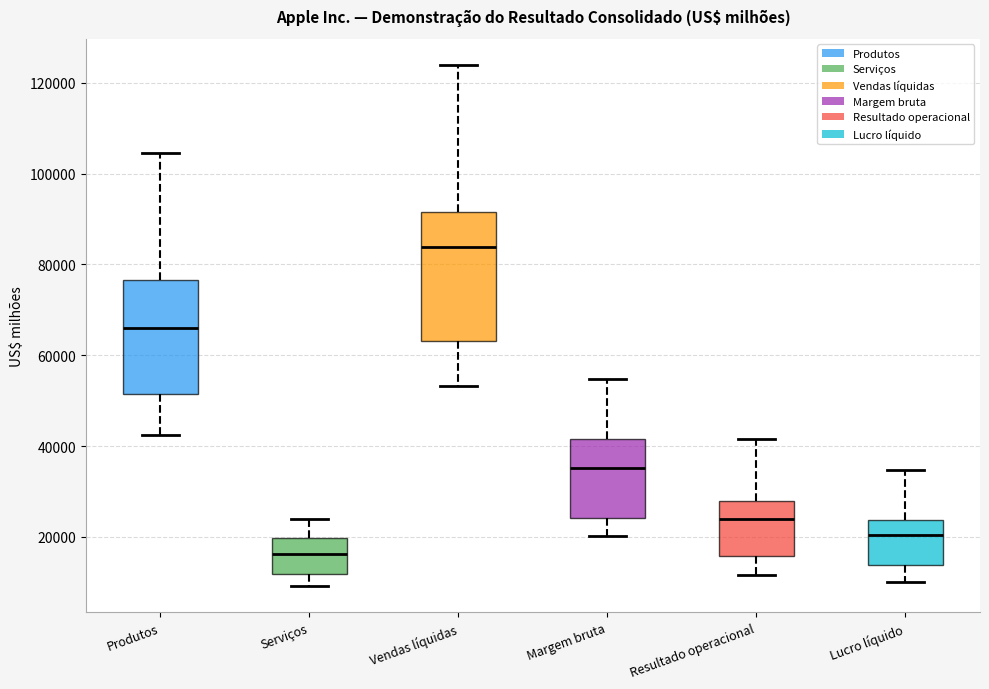

Reading left to right, read every box against the y-axis: the position of its median line, the range the box covers, and the ends of its whiskers. The values are not printed on the chart, so give them approximately, as read against the axis.

Produtos: median 66000, box 52000 to 76000, whiskers 42000 to 104000
Serviços: median 16000, box 12000 to 20000, whiskers 10000 to 24000
Vendas líquidas: median 84000, box 64000 to 92000, whiskers 54000 to 124000
Margem bruta: median 36000, box 24000 to 42000, whiskers 20000 to 54000
Resultado operacional: median 24000, box 16000 to 28000, whiskers 12000 to 42000
Lucro líquido: median 20000, box 14000 to 24000, whiskers 10000 to 34000